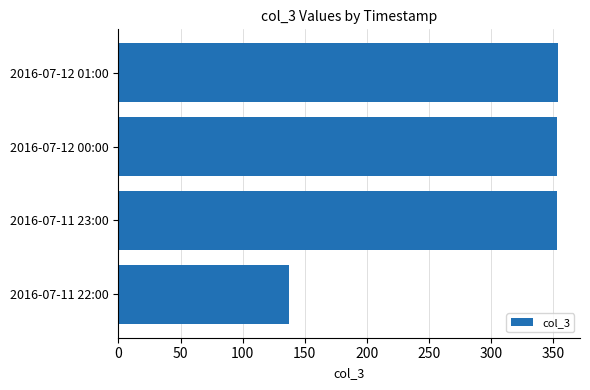

The value at 2016-07-11 23:00 is 565. True or false?

False